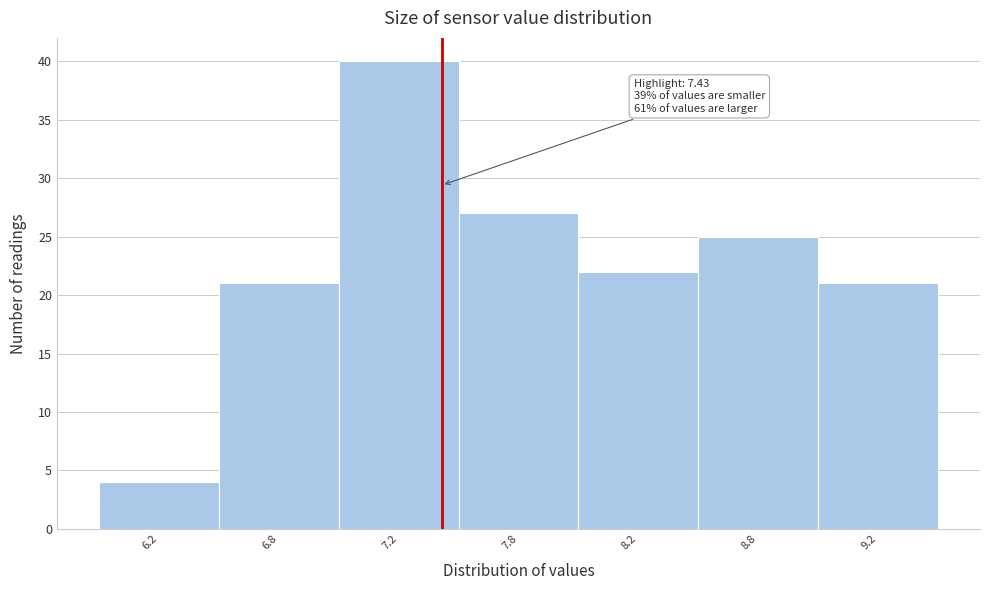

Reading left to right, extract all data points from this chart.

6.2=4	6.8=21	7.2=40	7.8=27	8.2=22	8.8=25	9.2=21